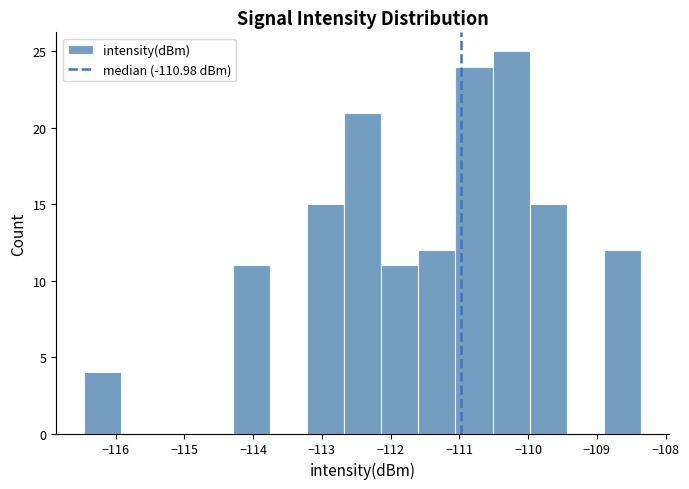

How tall is the bar that spans -112.7 to -112.1 on the x-axis? Neither the bar edges nor the heights are printed on the chart, so give them approximately, as read against the axes.

21